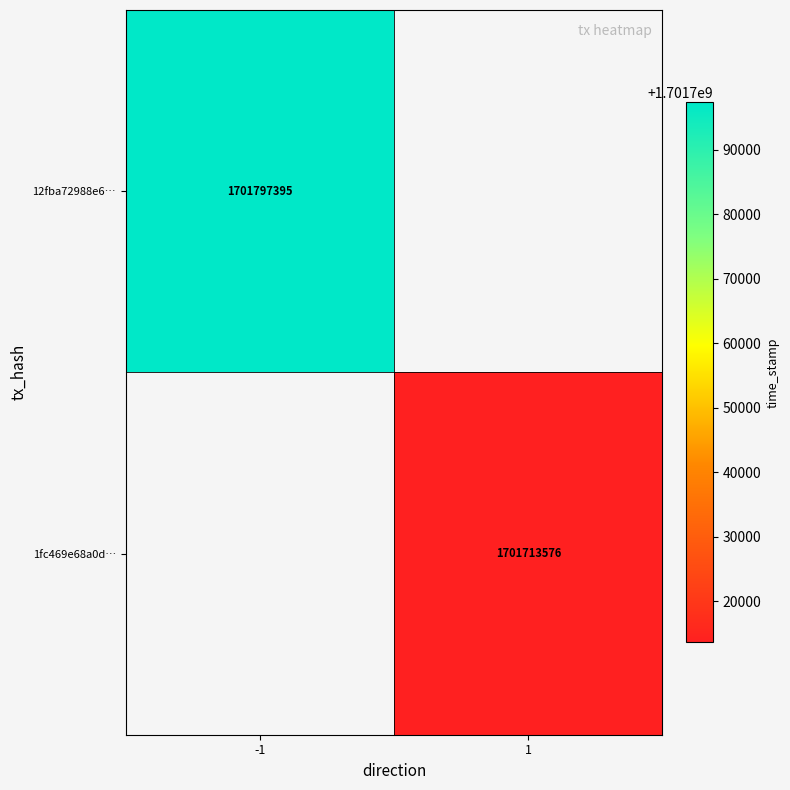

At how many categories does at least one series exceed 1701723995?

1